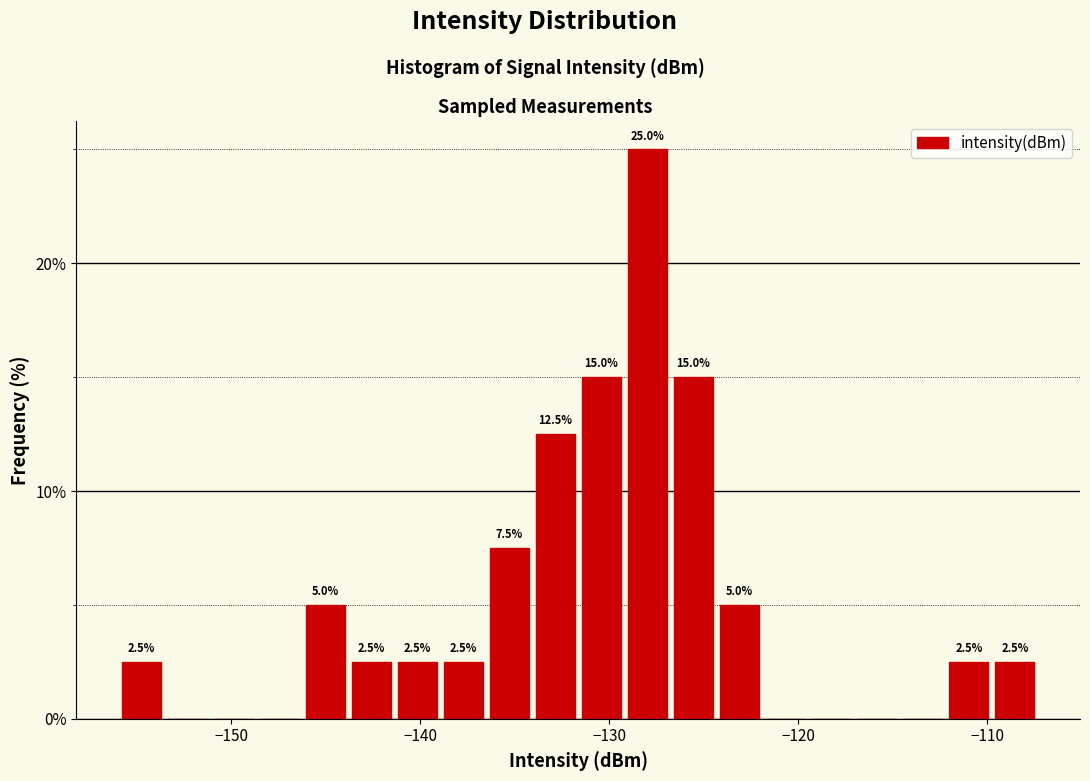

Around what value on the x-axis is the tallest bar? Give the approximate position of its centre, as read against the axis.

-128